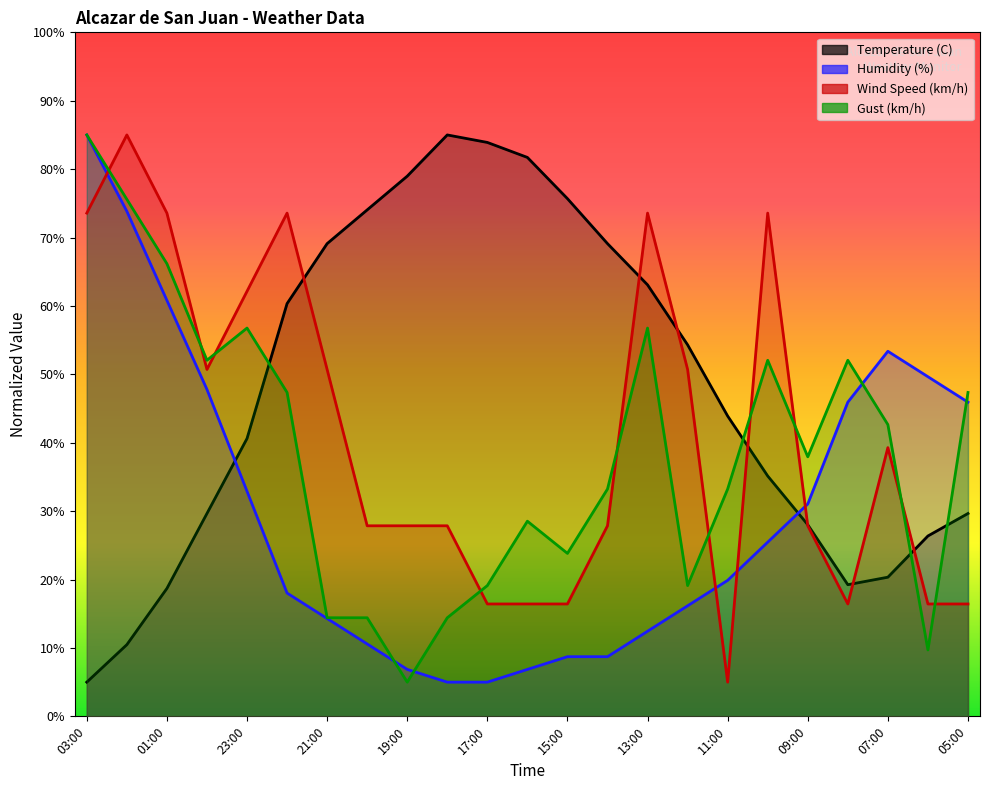

How many lines are shown in the chart?

4